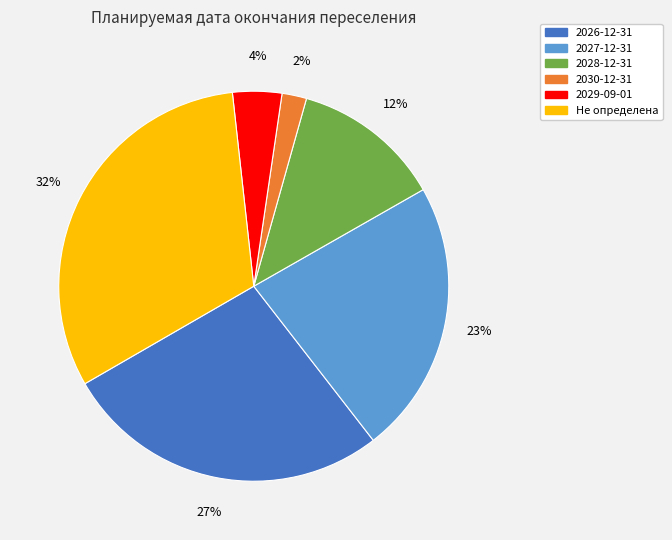

To the nearest percent, what is the average slice percentage?

17%